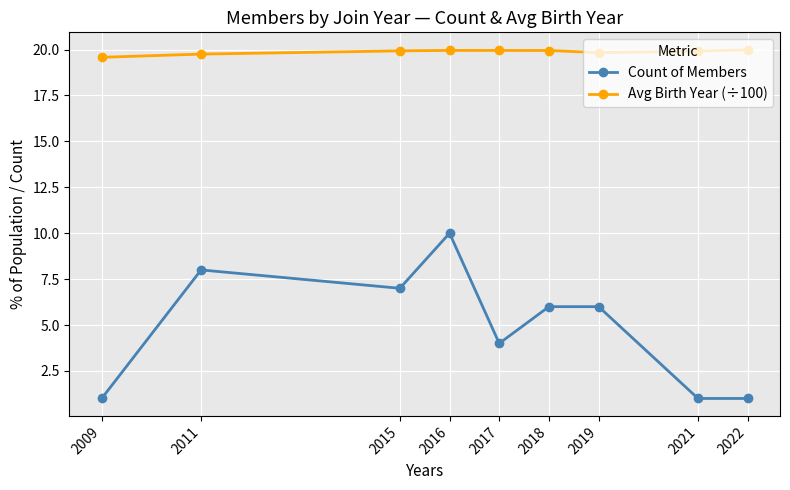

What are all the series names shown in the legend?

Count of Members, Avg Birth Year (÷100)